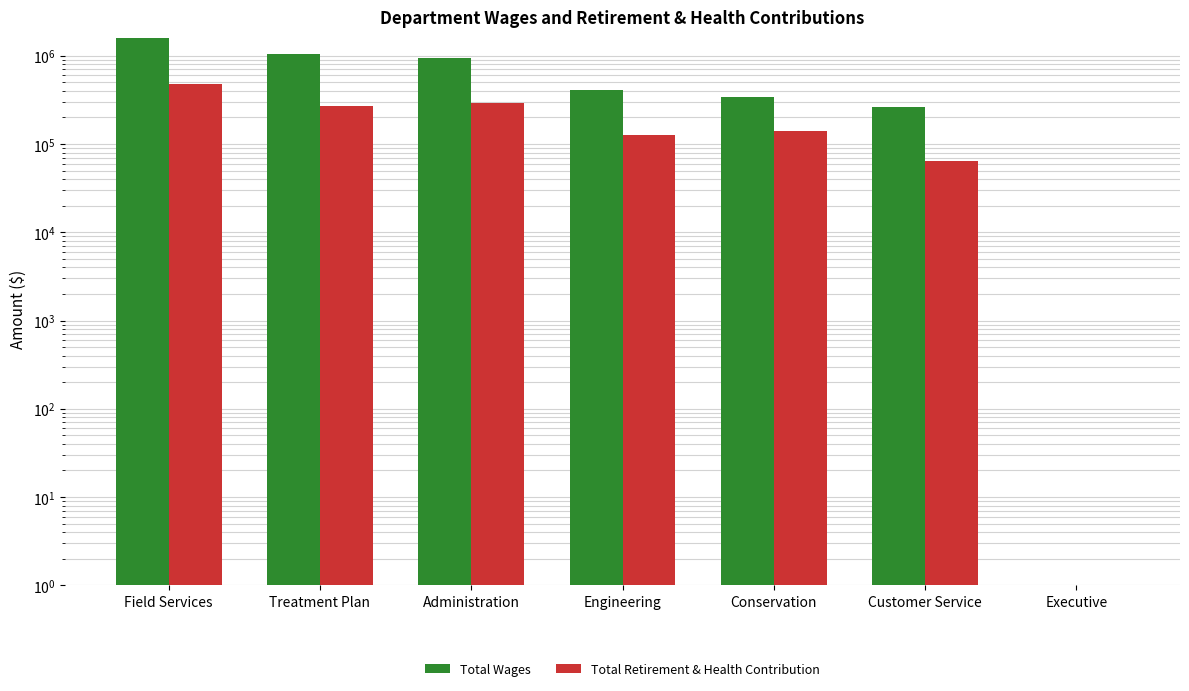

Is the value of Total Wages at Field Services greater than the value of Total Retirement & Health Contribution at Field Services?

Yes